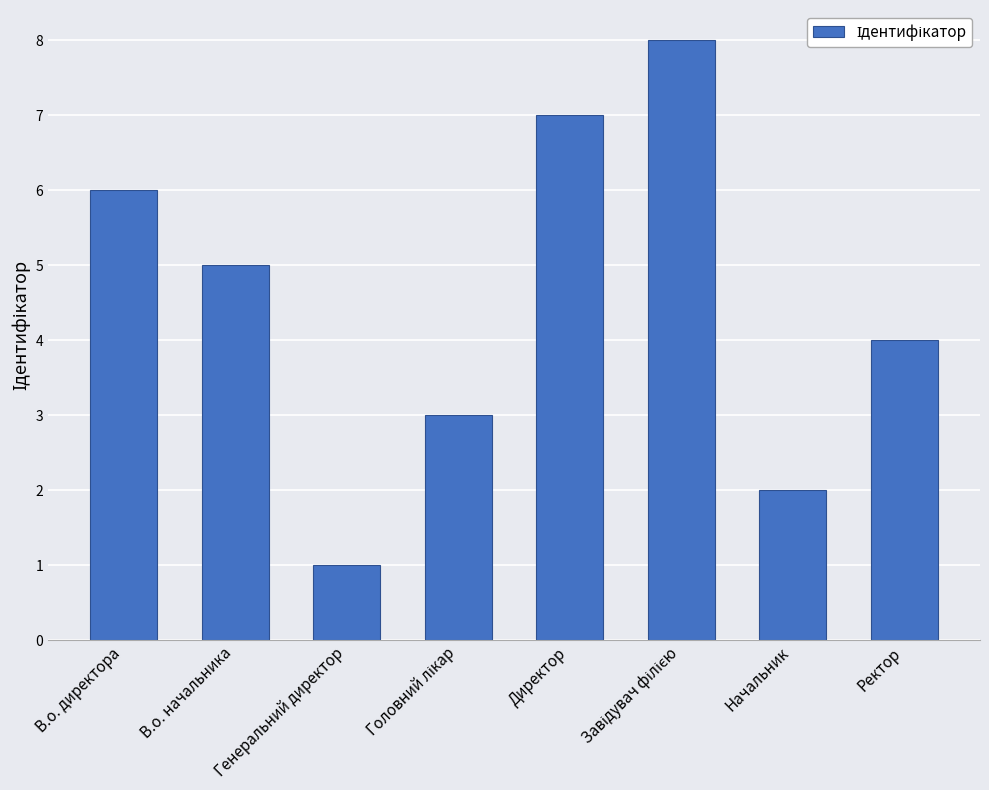

What is the maximum value shown in the chart?

8